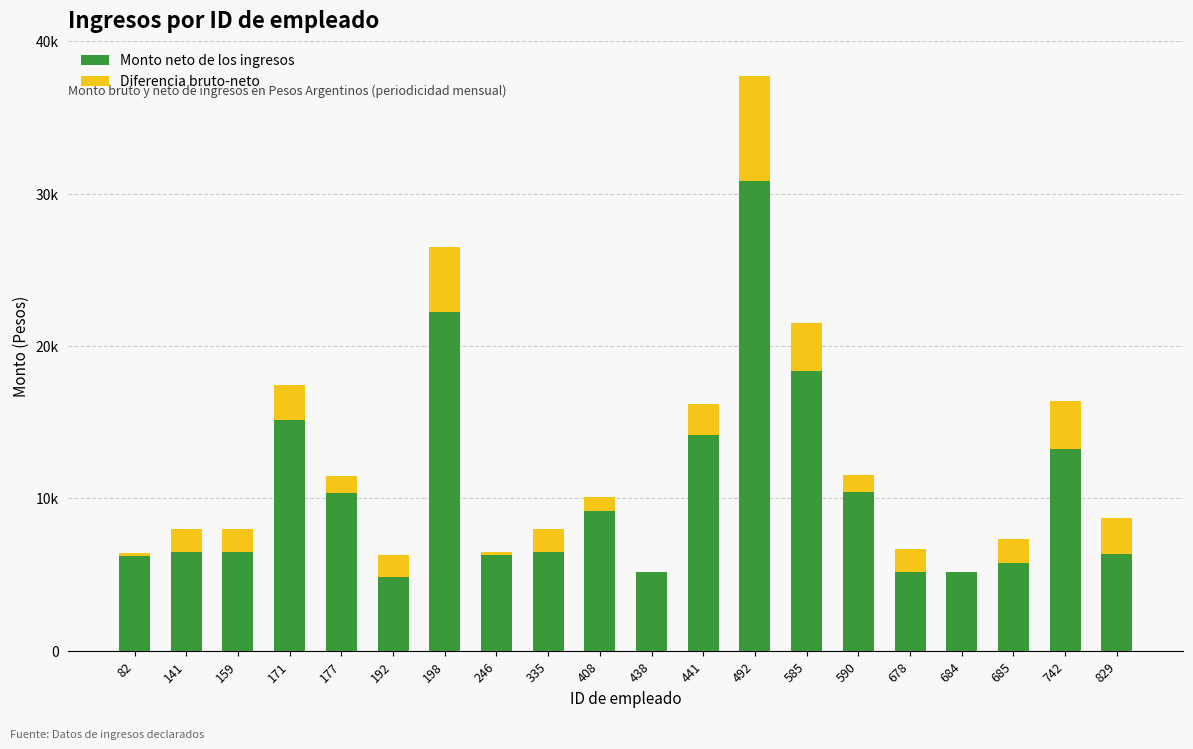

What are all the series names shown in the legend?

Monto neto de los ingresos, Diferencia bruto-neto